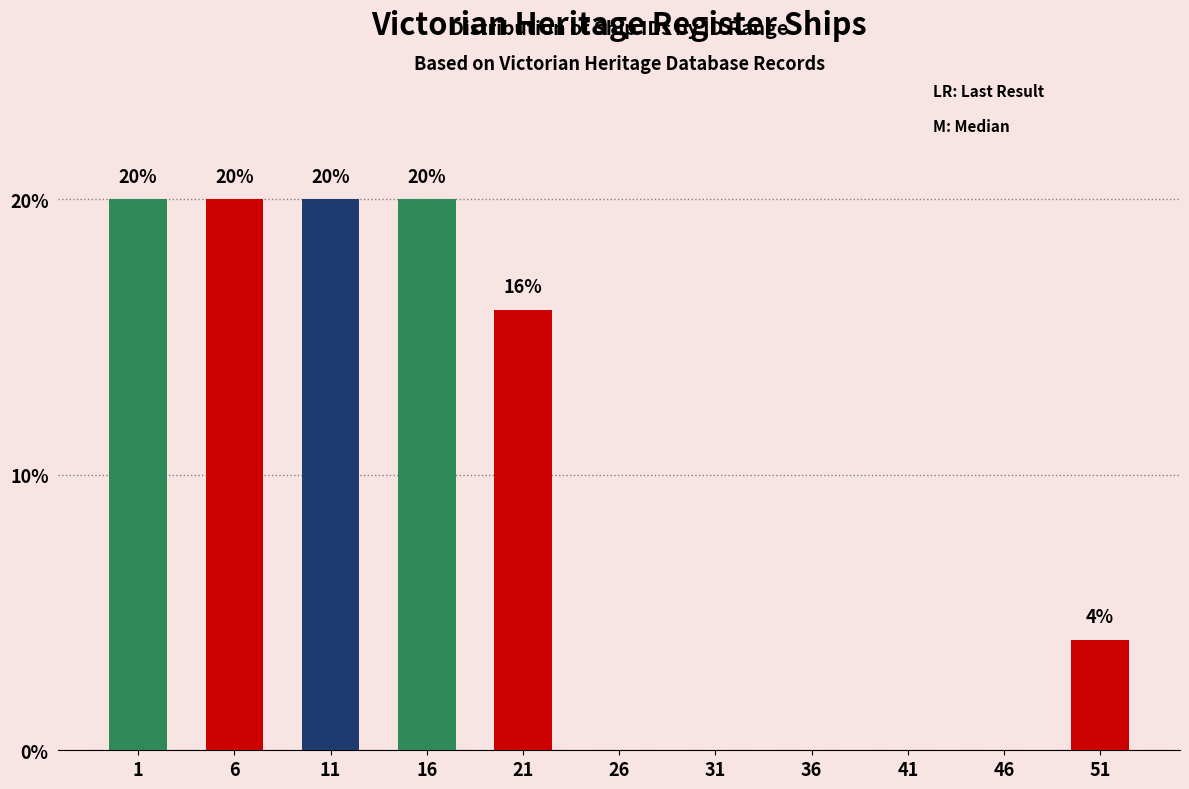

Reading right to left, what are all the values shown in this chart?

51=4	46=0	41=0	36=0	31=0	26=0	21=16	16=20	11=20	6=20	1=20